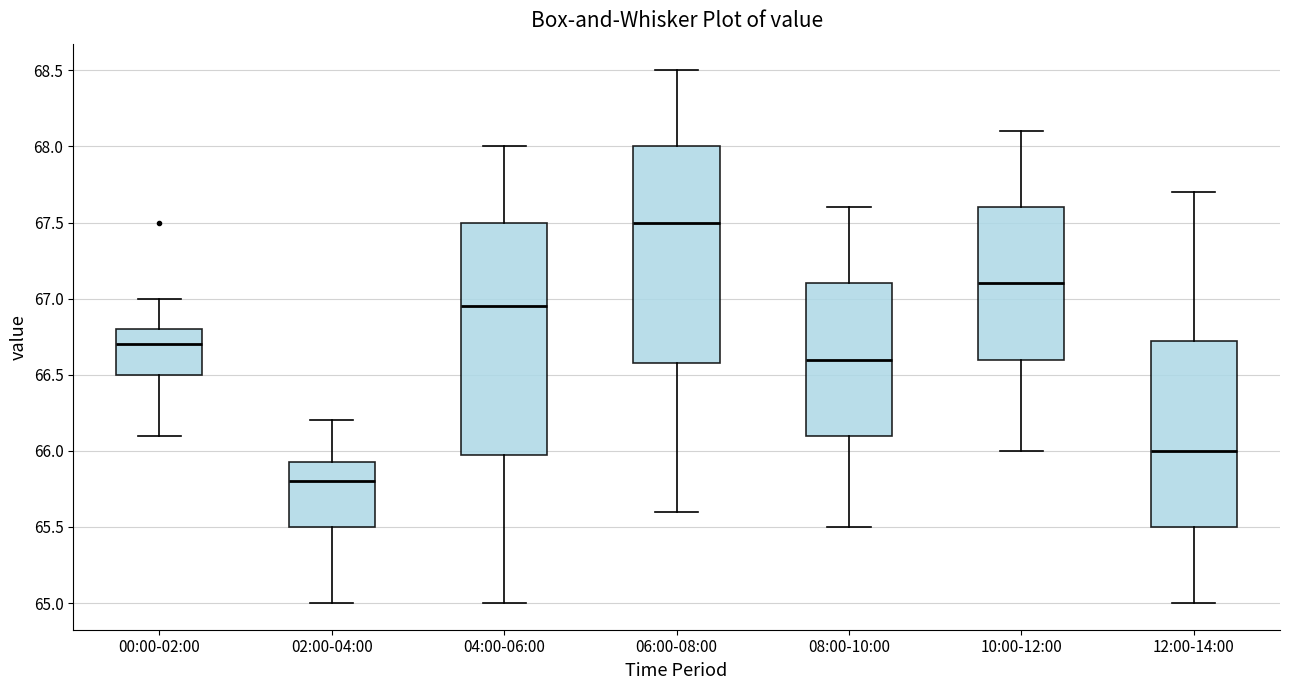

Where does the upper whisker of the box for 10:00-12:00 end on the y-axis? The values are not printed on the chart, so give them approximately, as read against the axis.

68.10